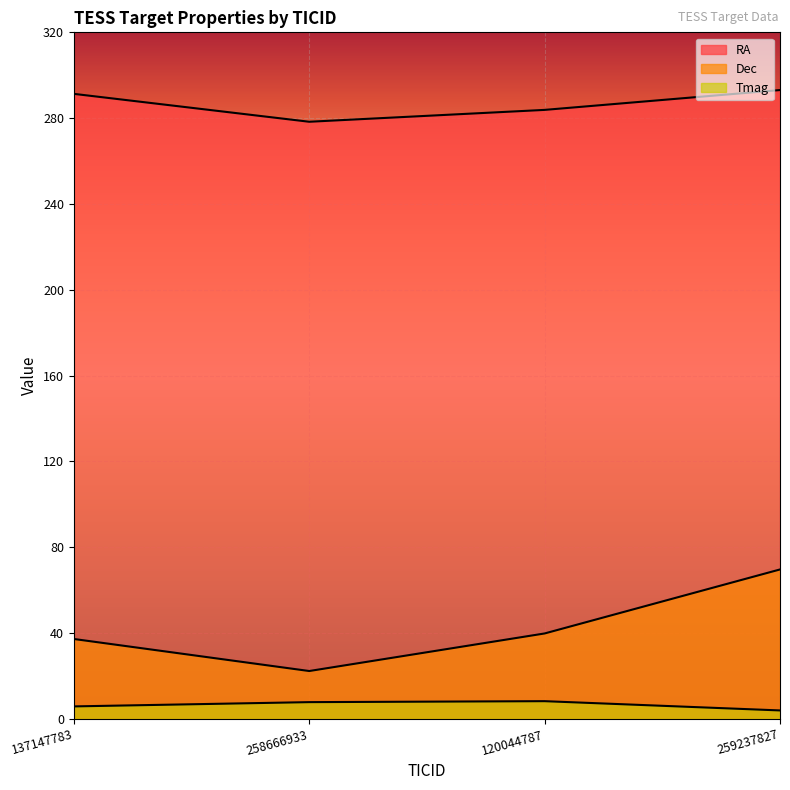

What is the minimum value shown in the chart?

3.9